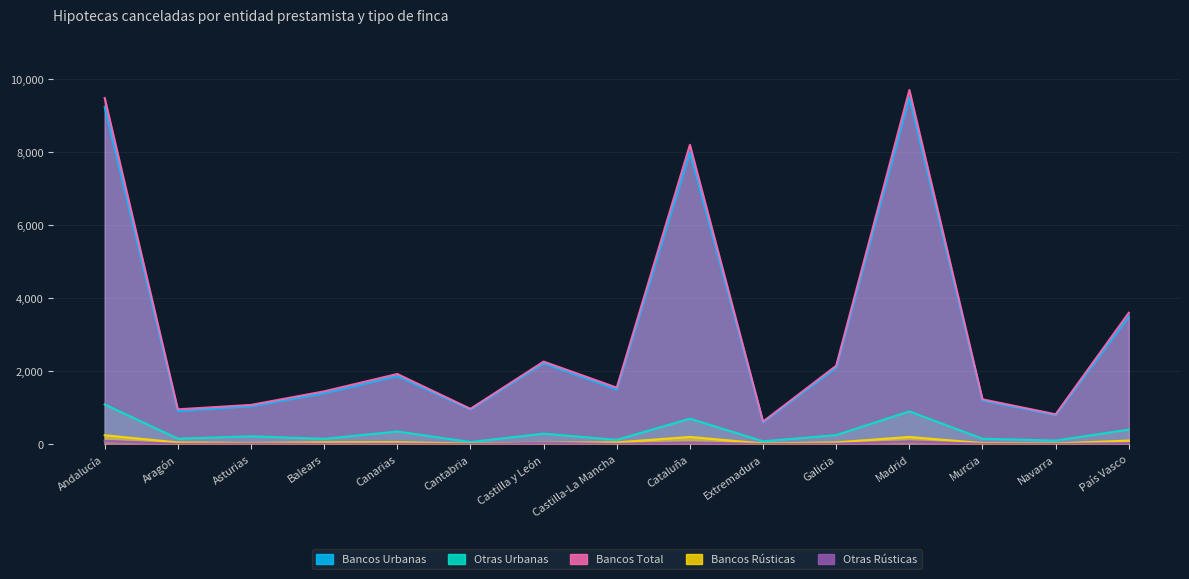

Is it true that Otras Urbanas equals 1240 at Cataluña?

False